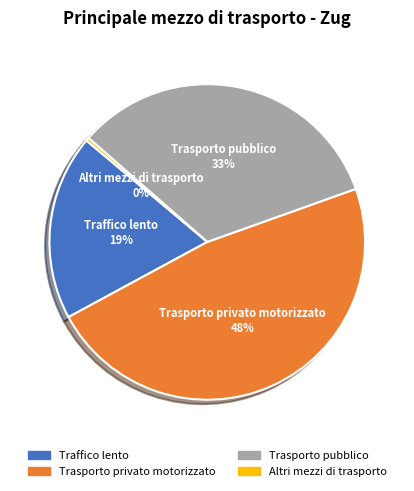

Do Traffico lento and Trasporto privato motorizzato together represent more than half of the pie?

Yes